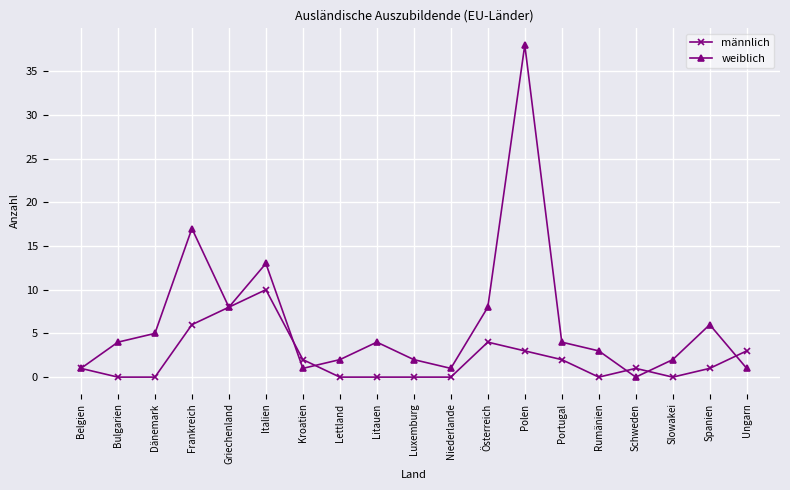

What is the label of the 10th point from the left?

Luxemburg